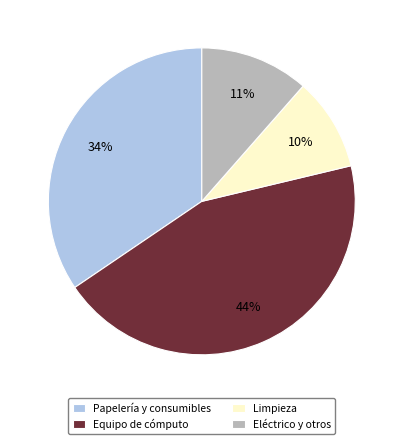

To the nearest percent, what is the difference between the largest and smallest slice percentages?

34%